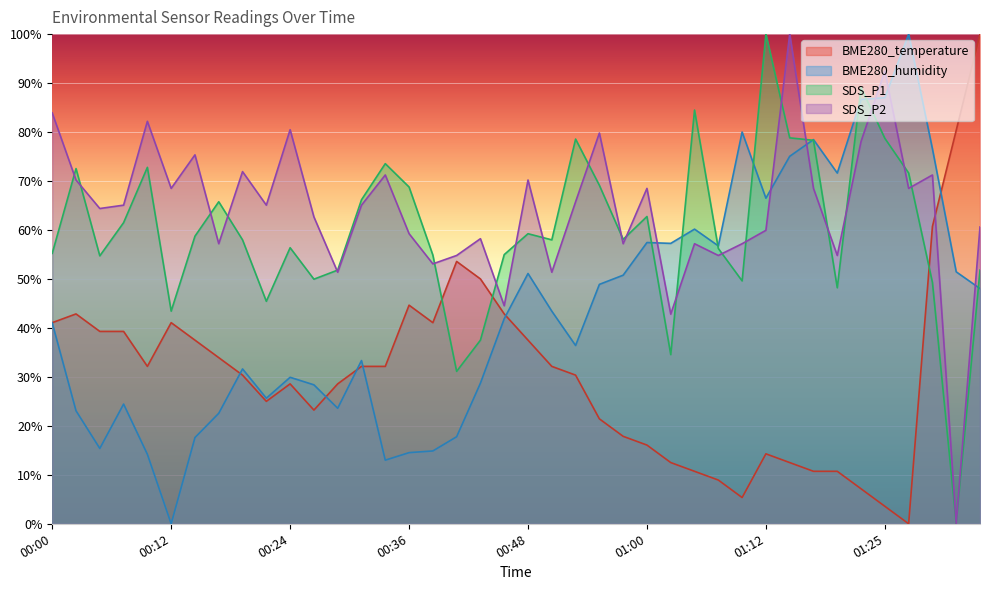

What is the spread (max minus min) of values at 00:34?

60.6